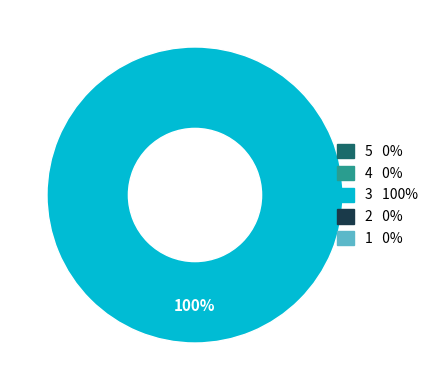

How many slices are in this pie chart?

1